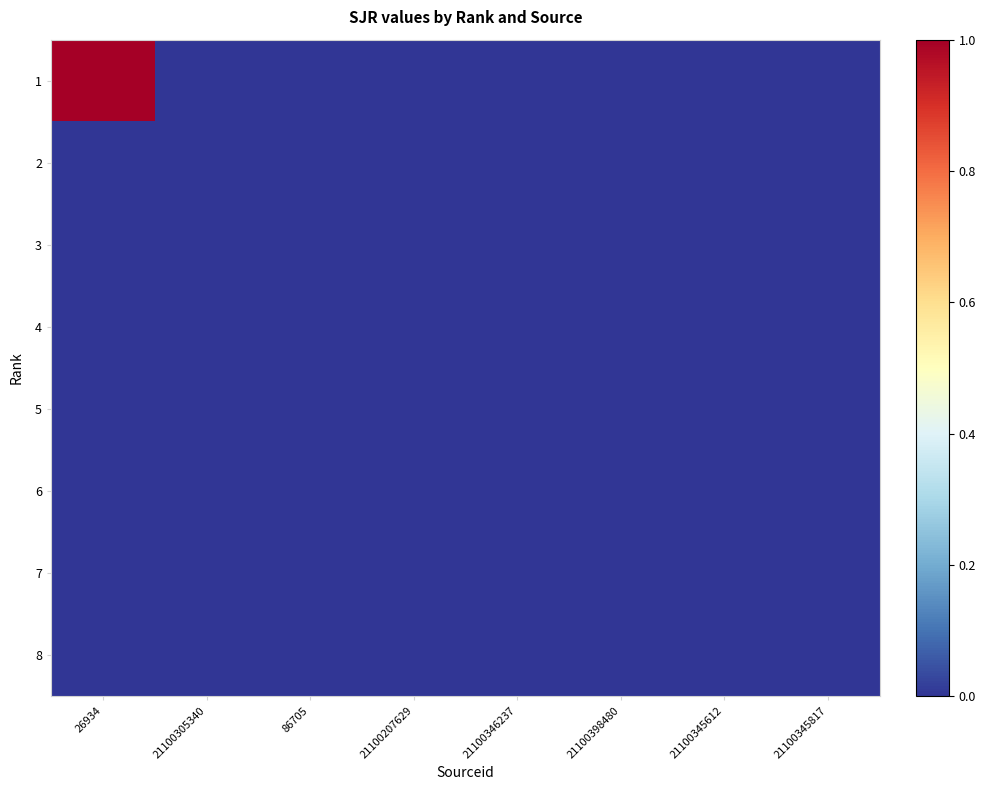

What is the maximum value shown in the chart?

1